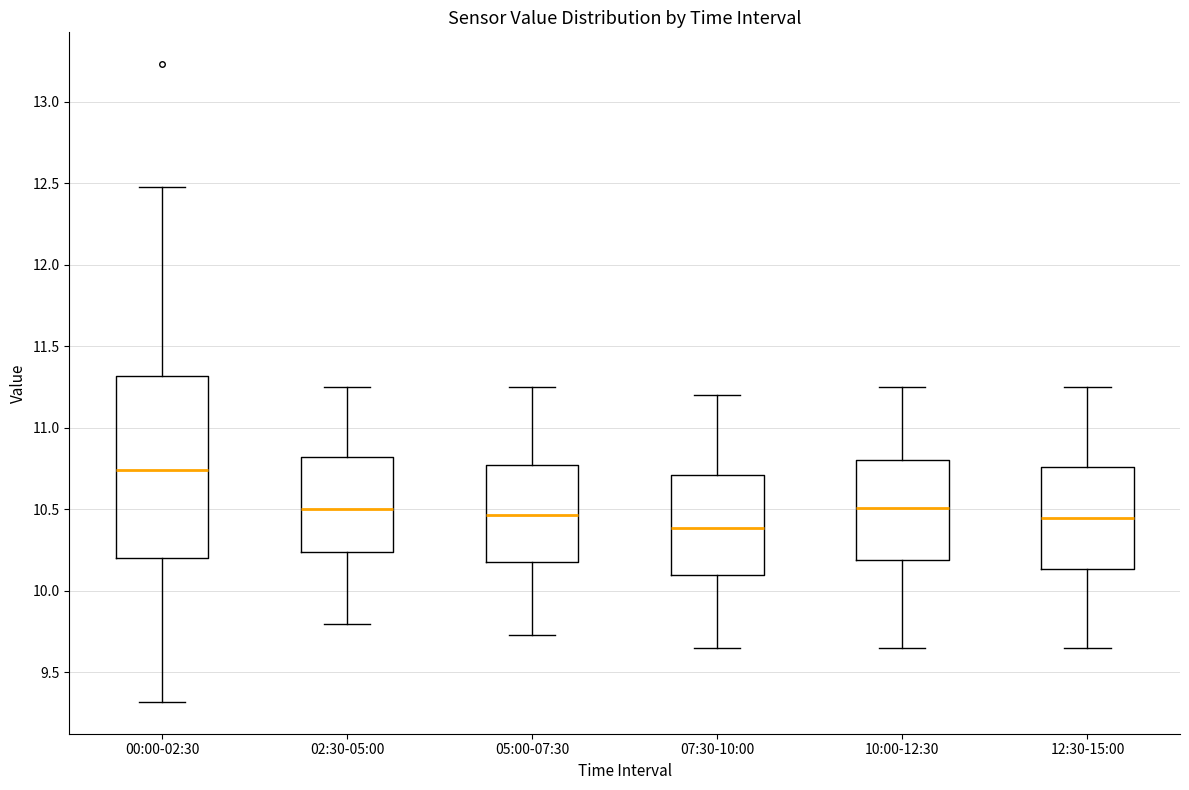

Reading left to right, transcribe this box plot: for each box, give where its median line is, the range the box spans, and where its two whiskers end, as read against the y-axis. The values are not printed on the chart, so give them approximately, as read against the axis.

00:00-02:30: median 10.75, box 10.20 to 11.30, whiskers 9.30 to 12.50
02:30-05:00: median 10.50, box 10.25 to 10.80, whiskers 9.80 to 11.25
05:00-07:30: median 10.45, box 10.20 to 10.80, whiskers 9.75 to 11.25
07:30-10:00: median 10.40, box 10.10 to 10.70, whiskers 9.65 to 11.20
10:00-12:30: median 10.50, box 10.20 to 10.80, whiskers 9.65 to 11.25
12:30-15:00: median 10.45, box 10.15 to 10.75, whiskers 9.65 to 11.25